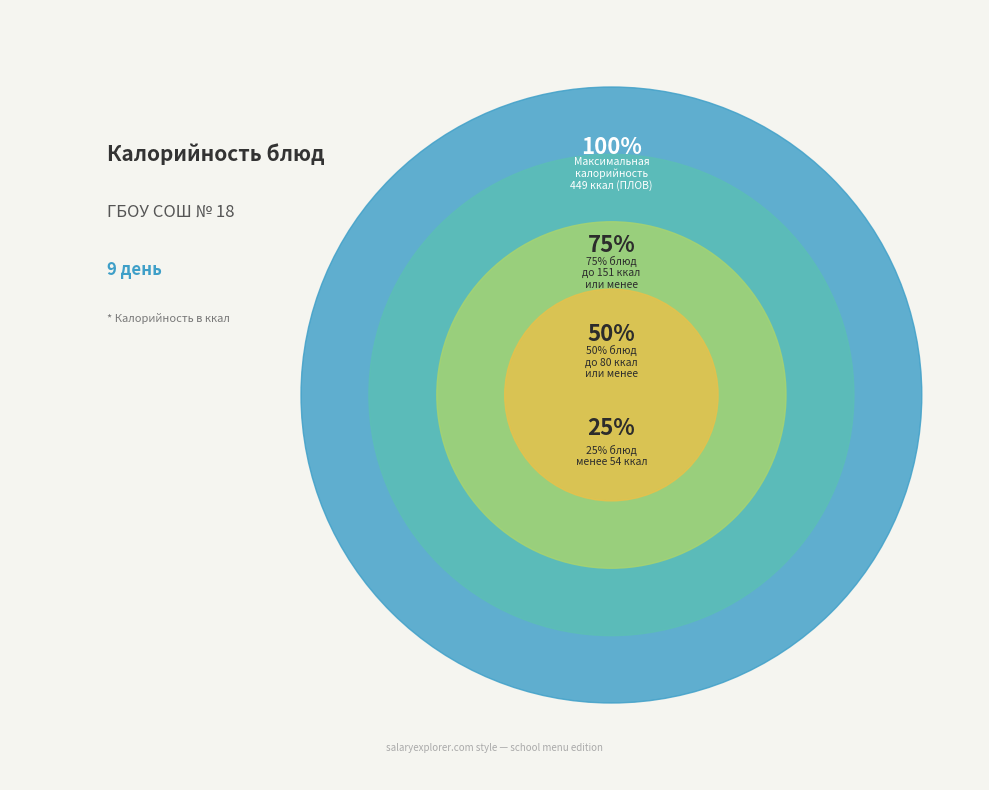

Does СОК ФРУКТОВЫЙ represent more than half of the total?

No